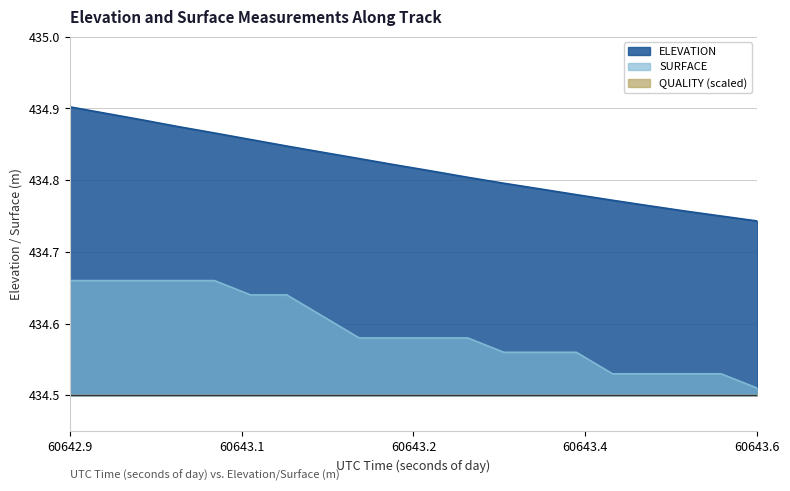

List the series in order of their overall mean, highest first.

ELEVATION, SURFACE